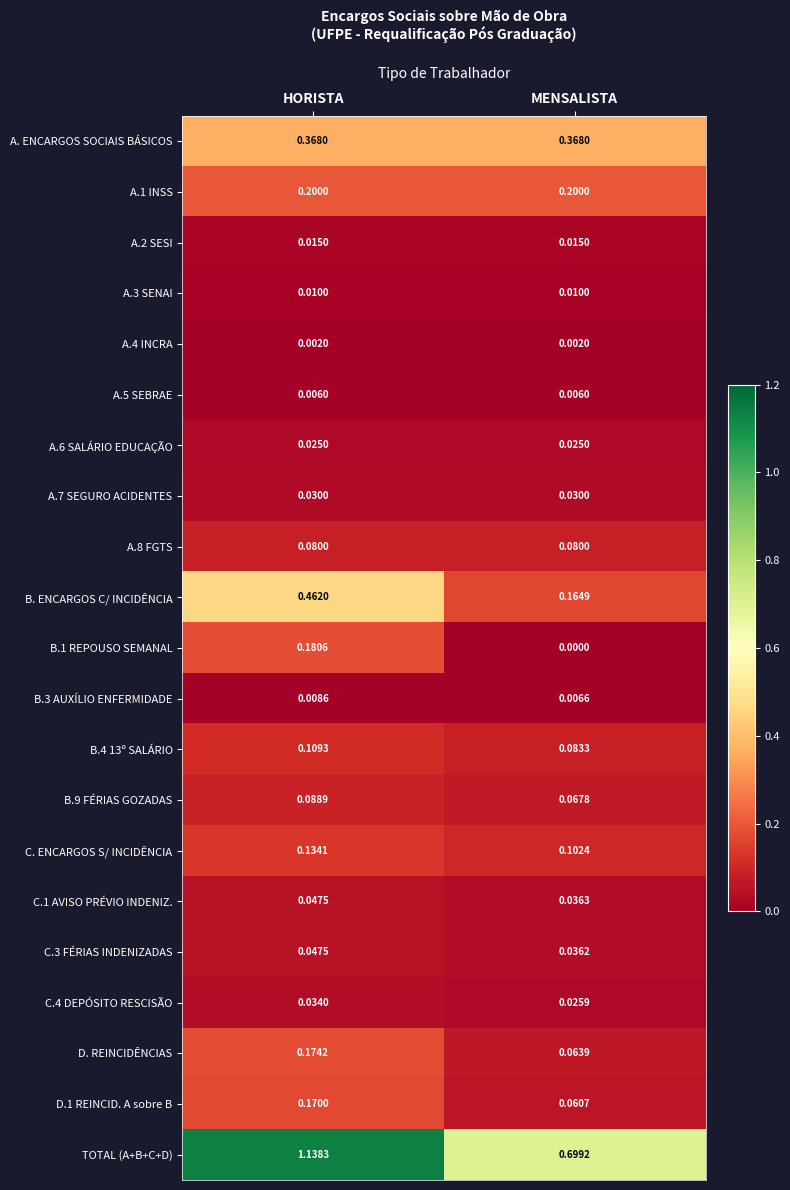

What is the total value across all series at HORISTA?

3.3